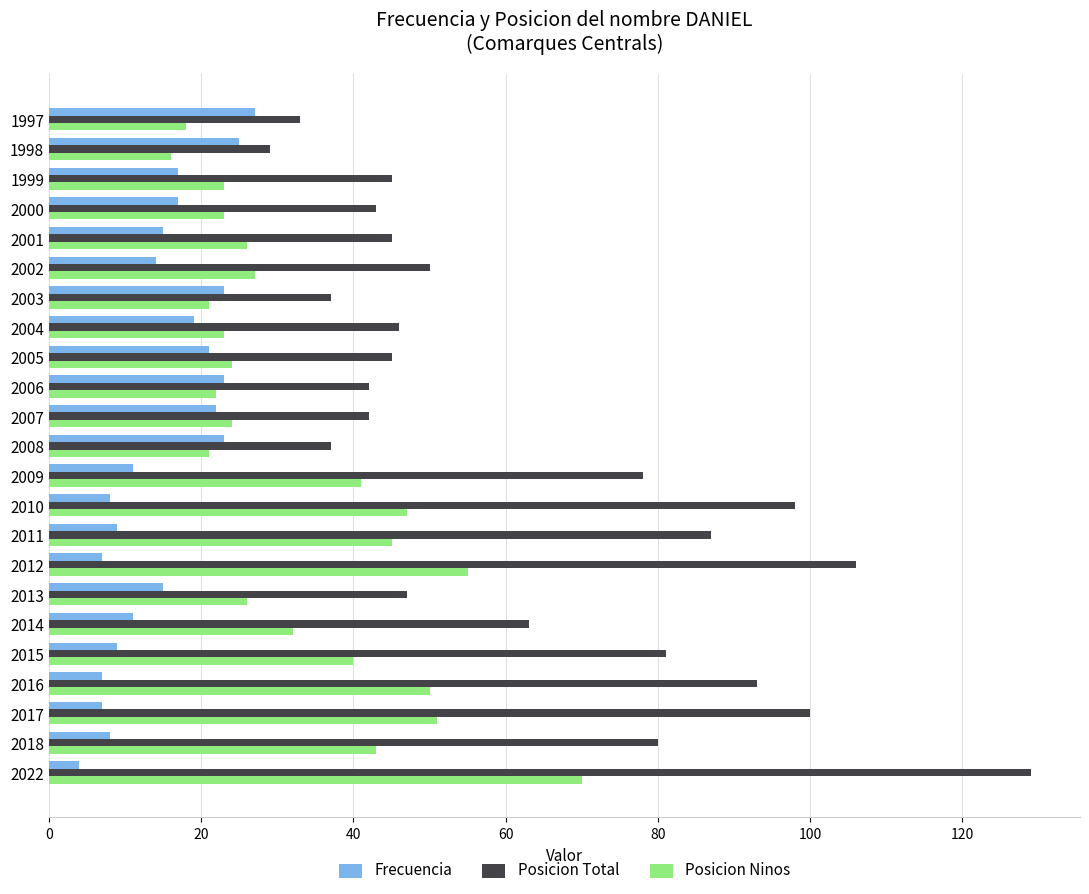

What are all the series names shown in the legend?

Frecuencia, Posicion Total, Posicion Ninos